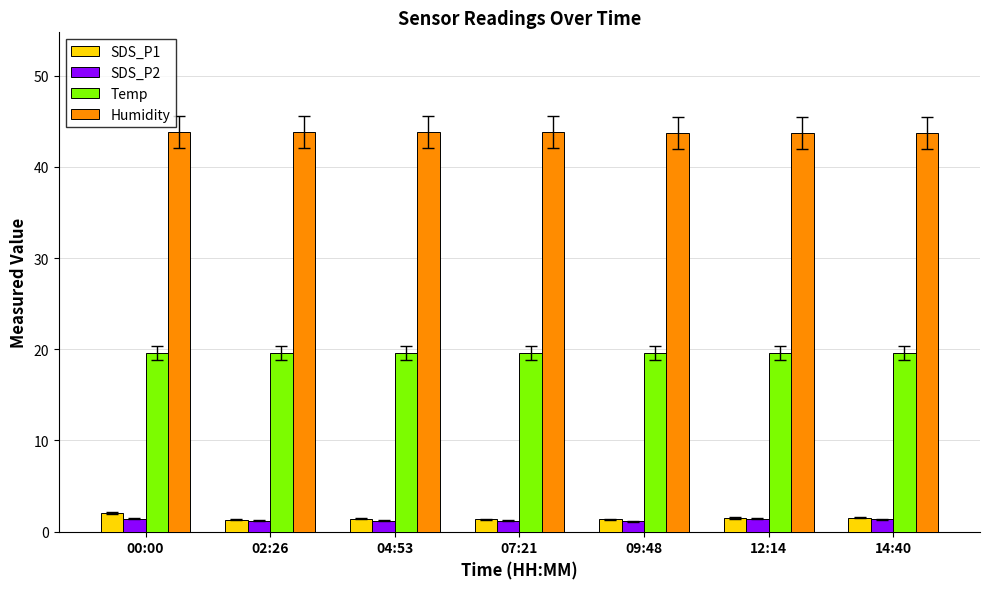

What is the difference between the highest and lowest values at 12:14?

42.3